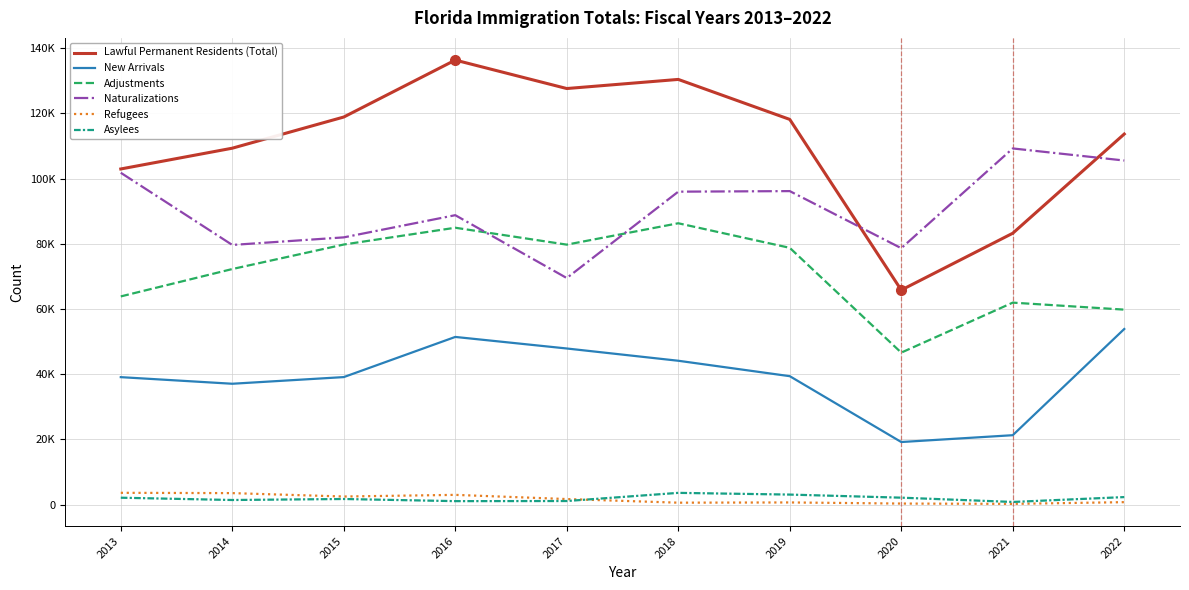

List the series in order of their peak value, lowest first.

Asylees, Refugees, New Arrivals, Adjustments, Naturalizations, Lawful Permanent Residents (Total)